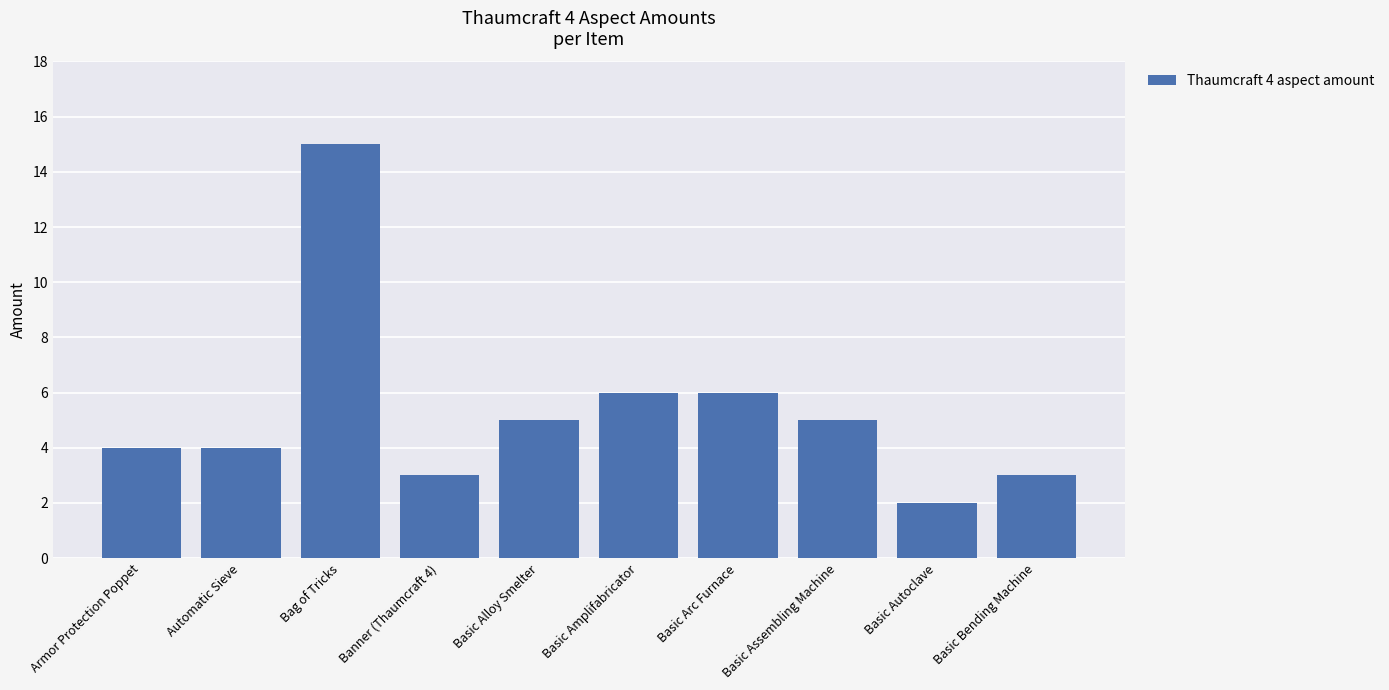

True or false: the data shows 3 at Basic Amplifabricator.

False